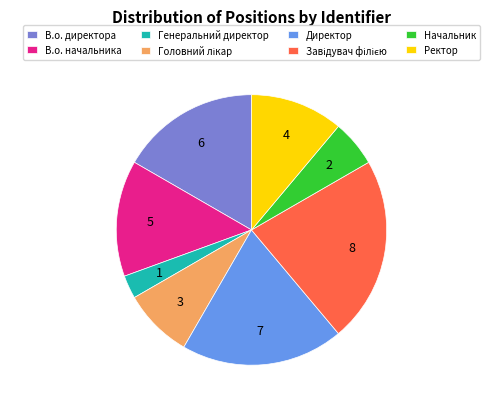

What is the ratio of the value at Начальник to the value at Генеральний директор?

2.0